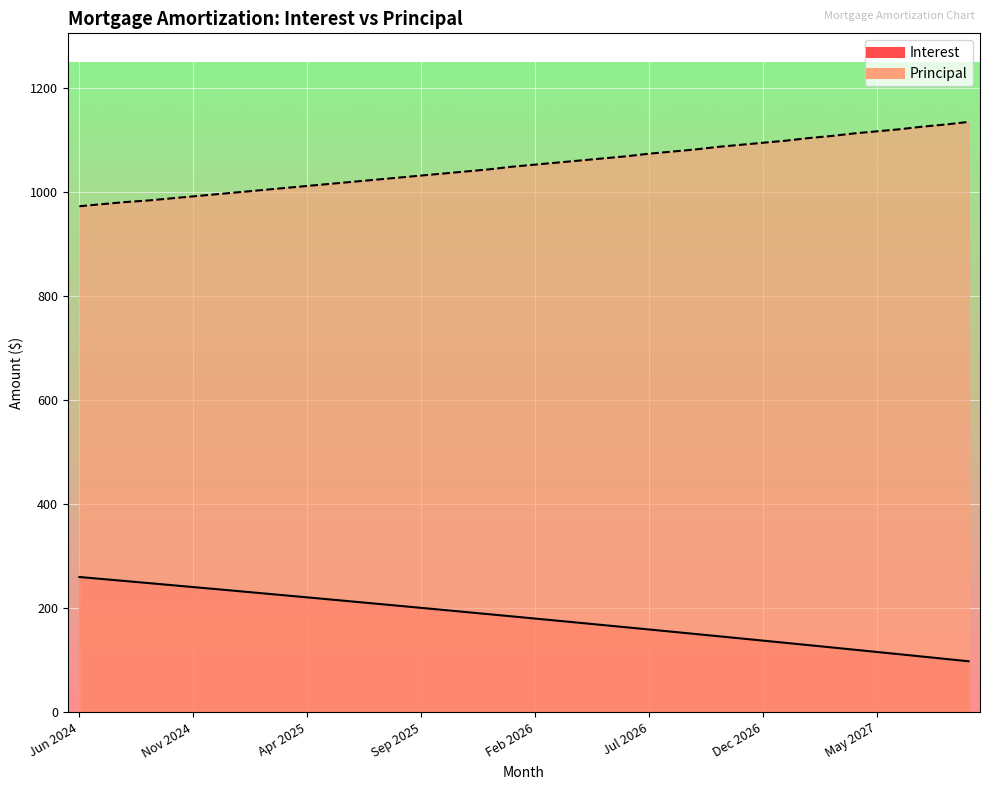

What is the difference between the highest and lowest values at Apr 2026?

888.3